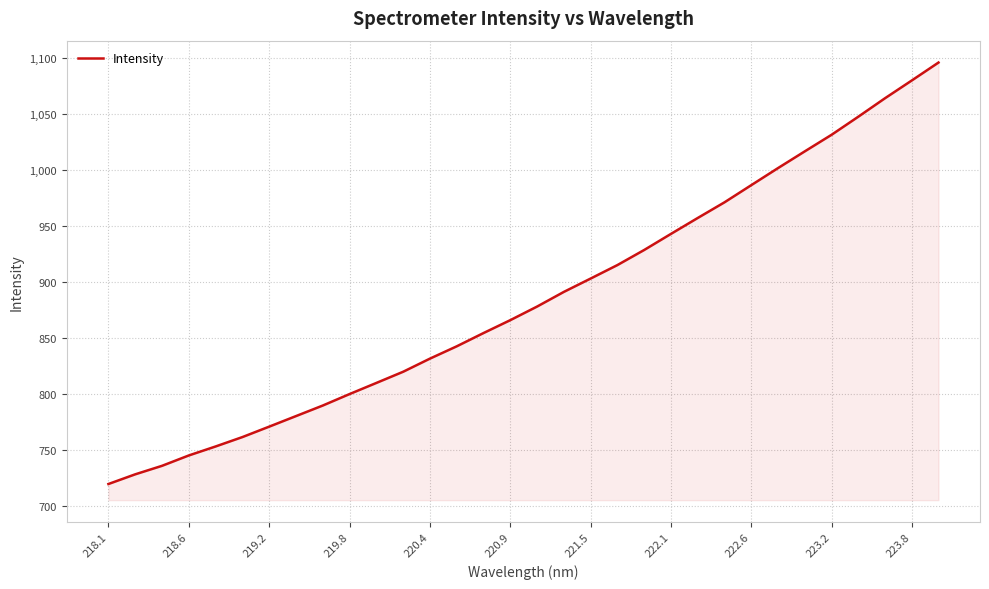

What is the smallest value displayed?

719.8